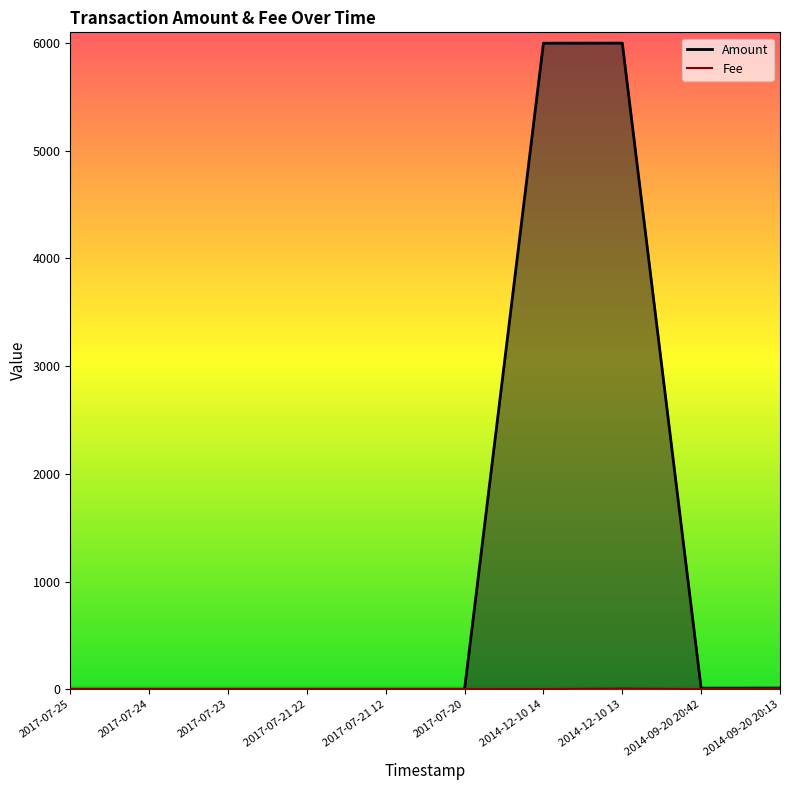

The Amount series shows -2250 at 2017-07-21 22. True or false?

False